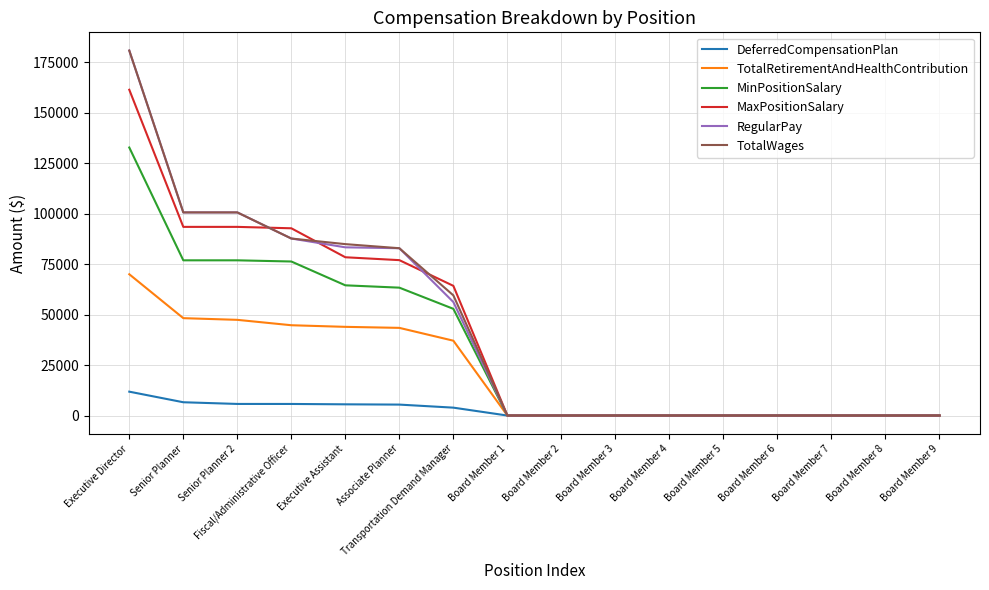

The MinPositionSalary series shows 36996 at Transportation Demand Manager. True or false?

False